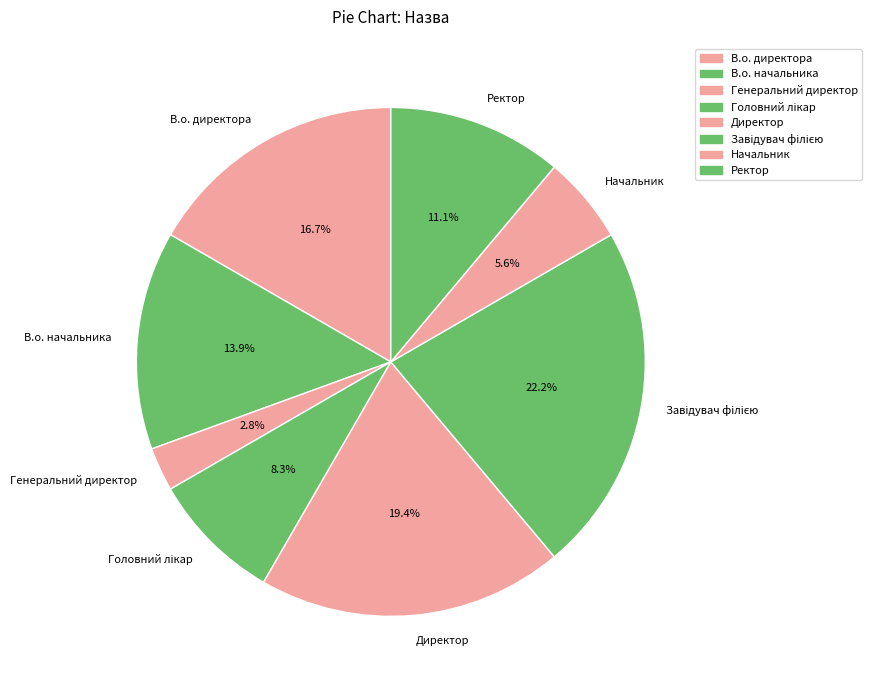

Between Директор and В.о. директора, which is larger?

Директор